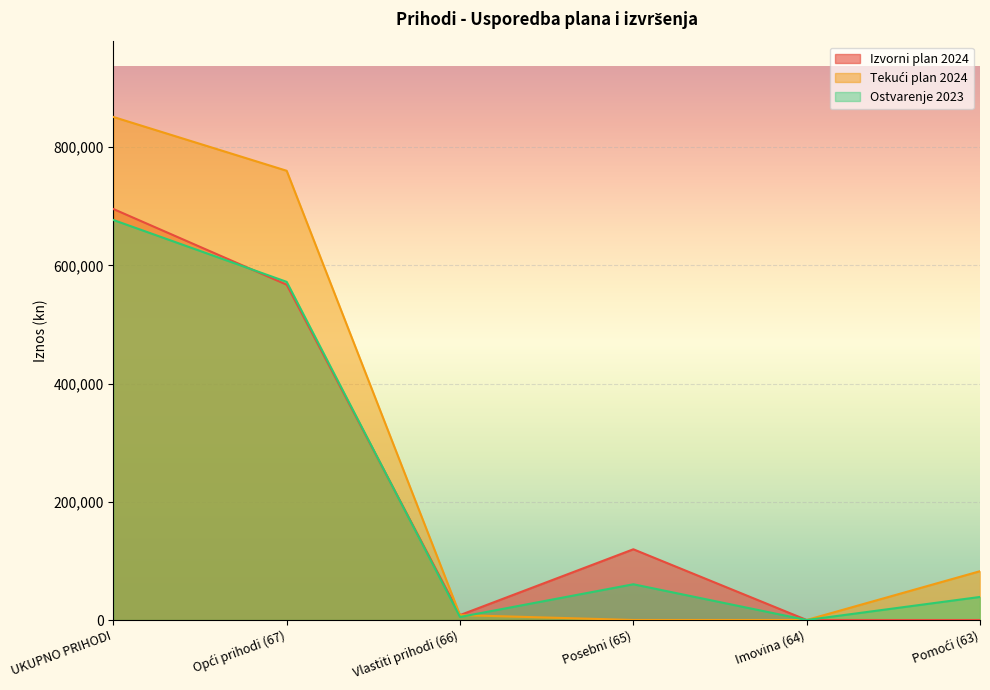

Which series has the largest total across all categories?

Tekući plan 2024